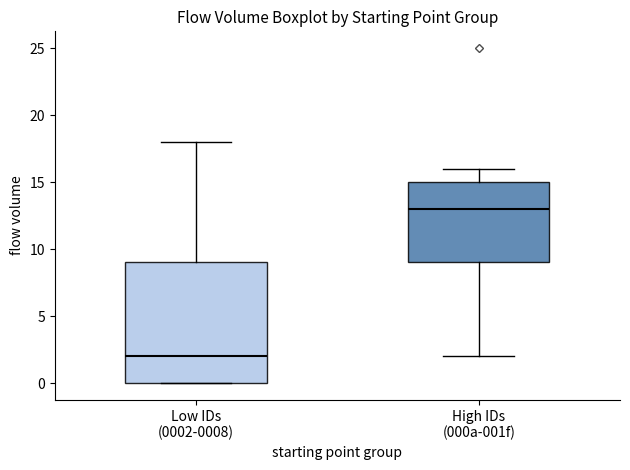

Reading left to right, transcribe this box plot: for each box, give where its median line is, the range the box spans, and where its two whiskers end, as read against the y-axis. The values are not printed on the chart, so give them approximately, as read against the axis.

Low IDs (0002-0008): median 2, box 0 to 9, whiskers 0 to 18
High IDs (000a-001f): median 13, box 9 to 15, whiskers 2 to 16